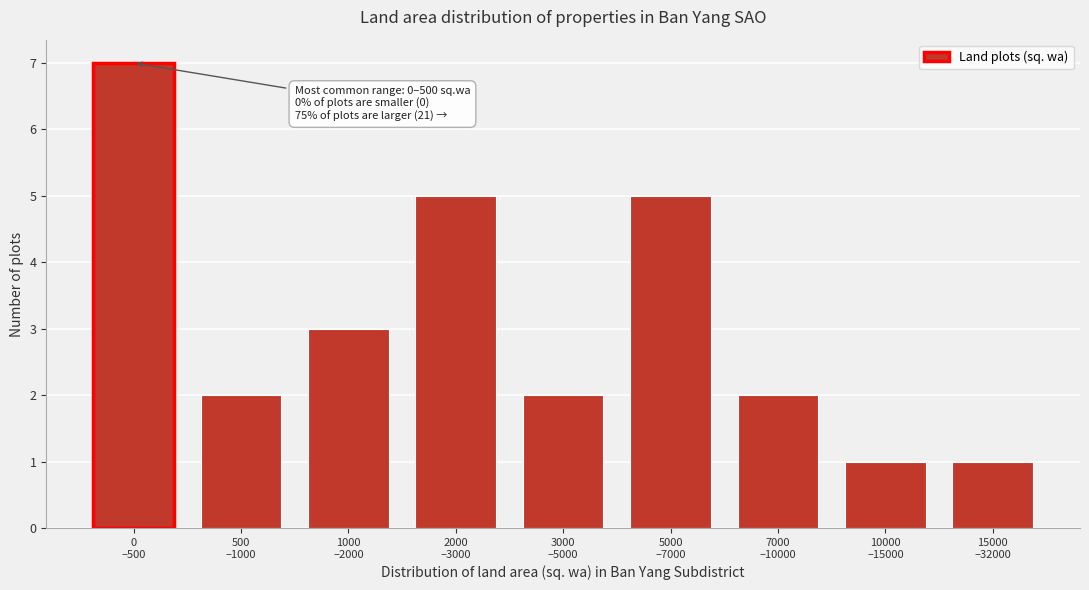

Reading left to right, extract all data points from this chart.

7	2	3	5	2	5	2	1	1